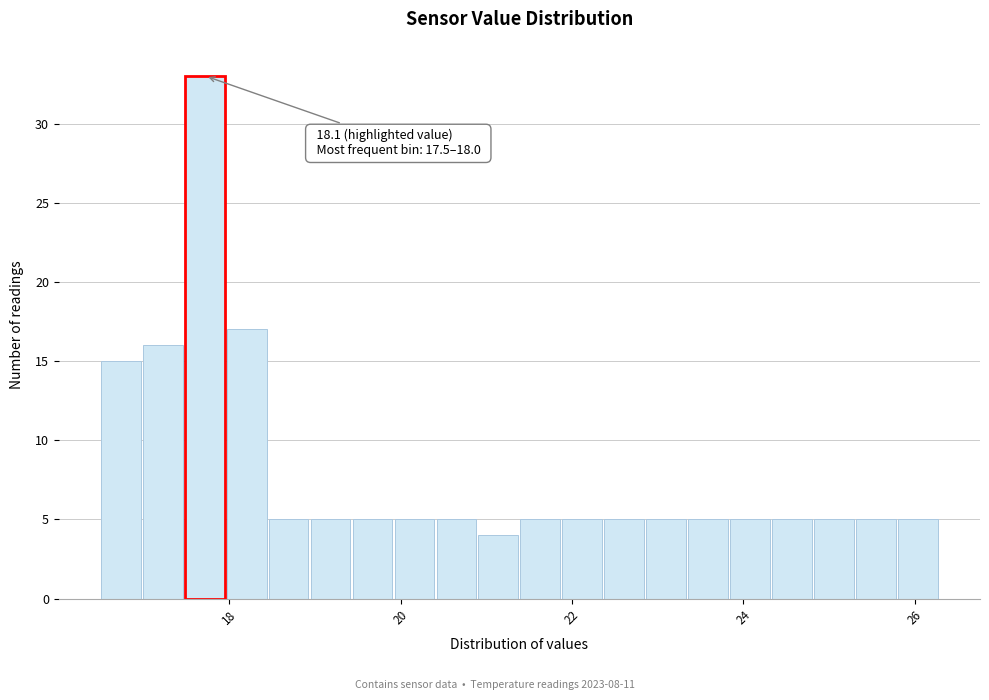

Read against the x-axis, roughly where is the centre of the tallest bar?

17.8